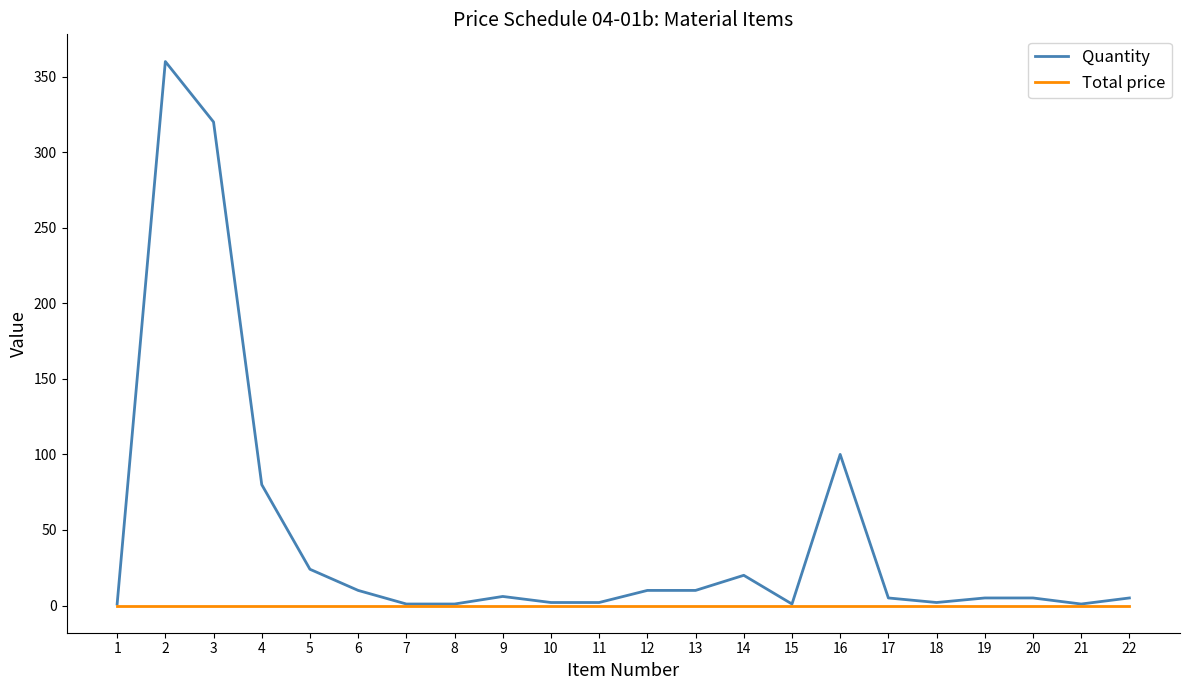

Which series has the largest range (max minus min)?

Quantity